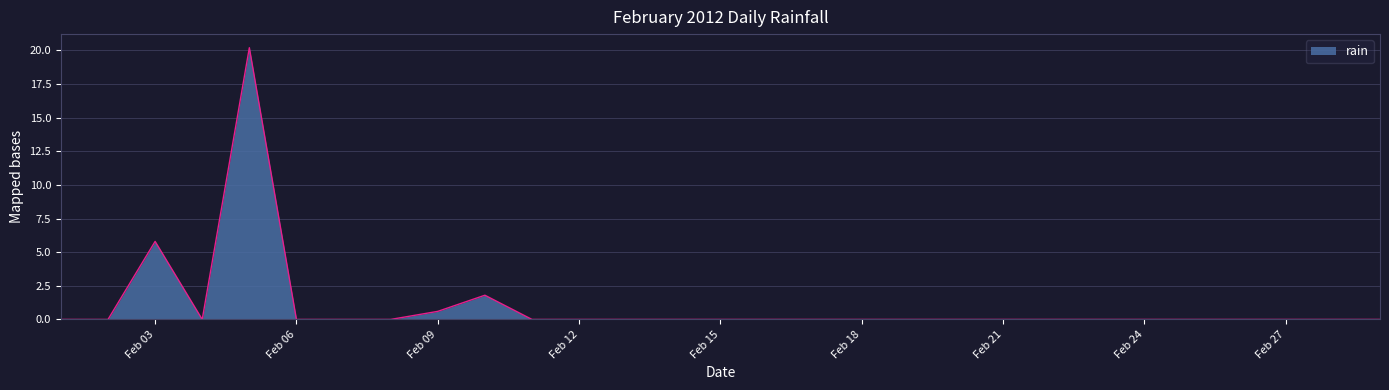

True or false: the data has more than 1 interior local peaks.

True